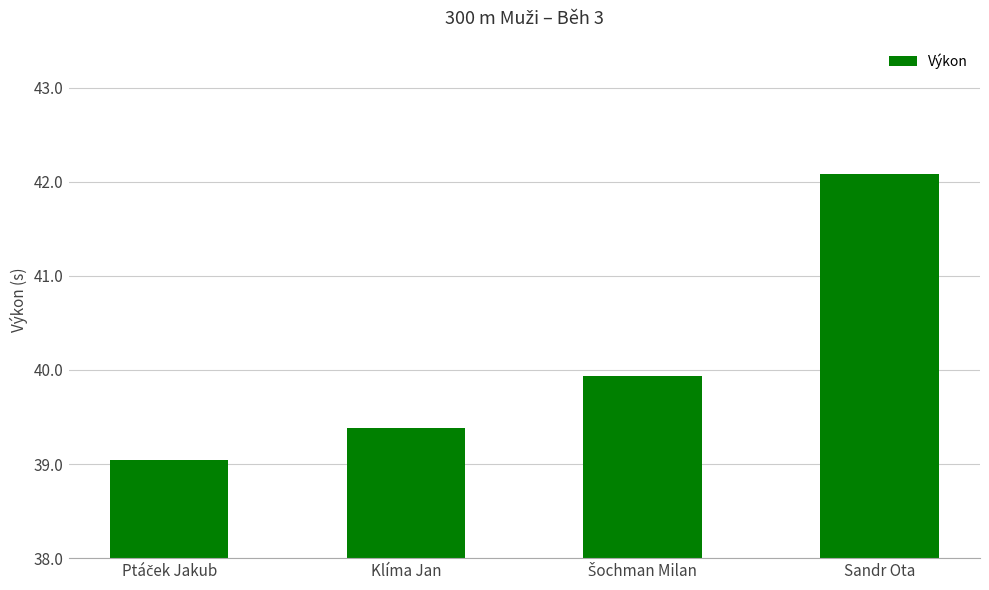

What is the label of the 4th bar from the left?

Sandr Ota